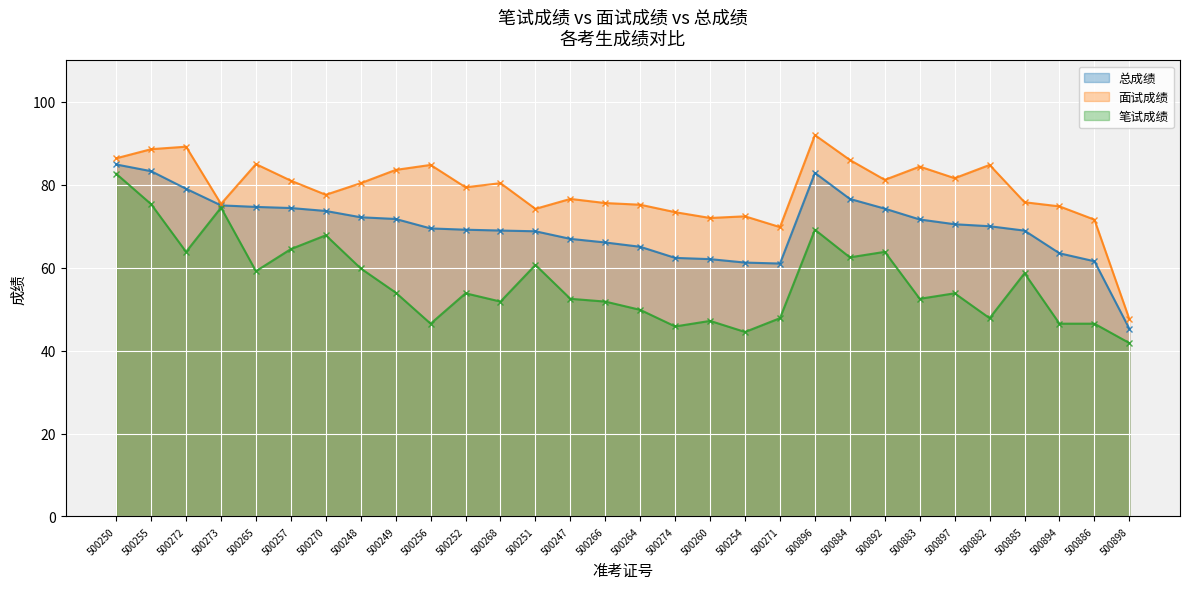

Where is 总成绩 nearest to the value 65?

500264